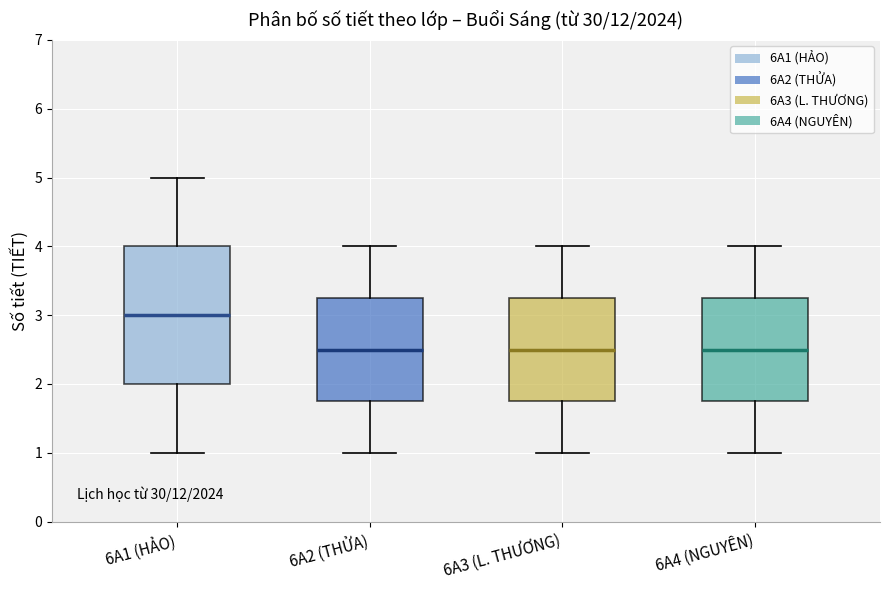

Where is the upper edge of the box for 6A3 (L. THƯƠNG) on the y-axis? The values are not printed on the chart, so give them approximately, as read against the axis.

3.3